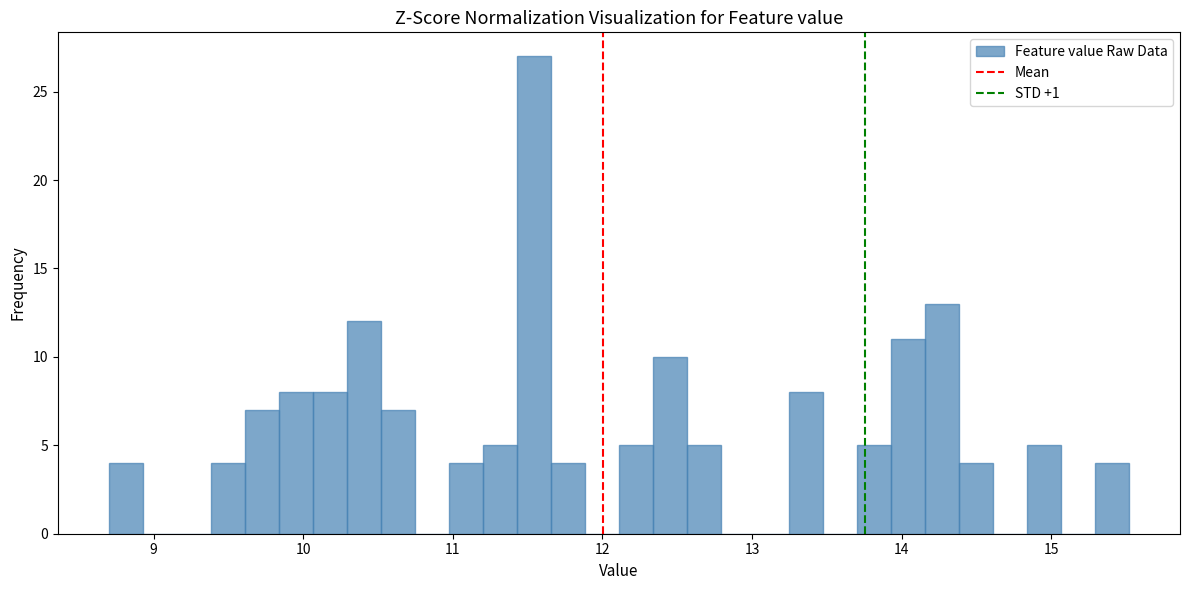

Read against the x-axis, roughly where is the centre of the tallest bar?

11.5